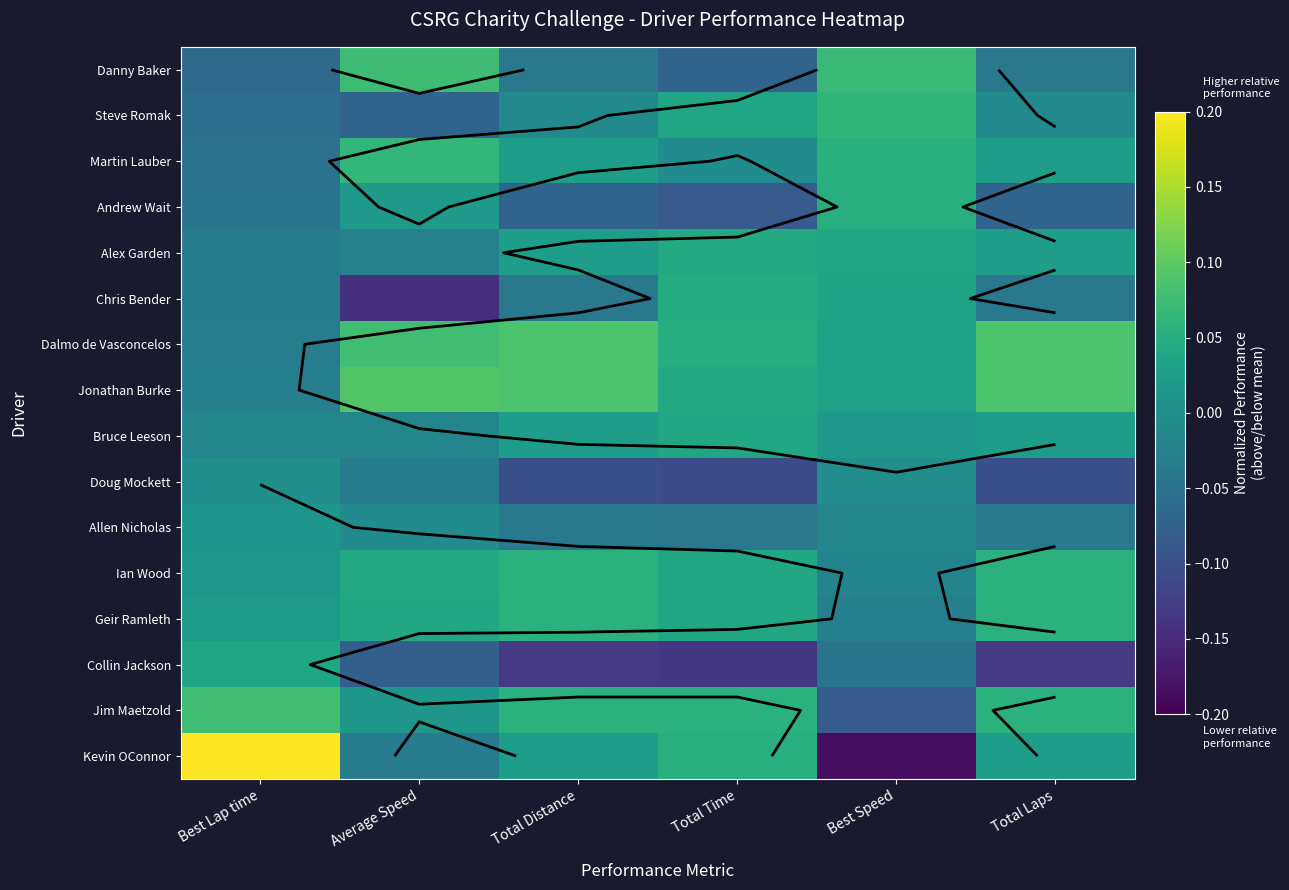

The value of Geir Ramleth at Best Speed is -0.0. True or false?

False